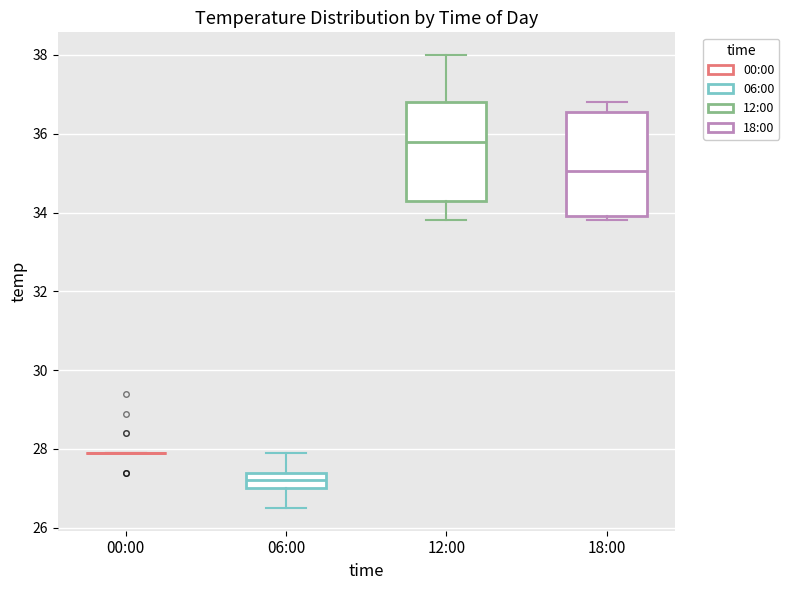

Reading left to right, transcribe this box plot: for each box, give where its median line is, the range the box spans, and where its two whiskers end, as read against the y-axis. The values are not printed on the chart, so give them approximately, as read against the axis.

00:00: box collapsed to a line at 28.0, whiskers 28.0 to 28.0
06:00: median 27.2, box 27.0 to 27.4, whiskers 26.6 to 28.0
12:00: median 35.8, box 34.4 to 36.8, whiskers 33.8 to 38.0
18:00: median 35.0, box 34.0 to 36.6, whiskers 33.8 to 36.8